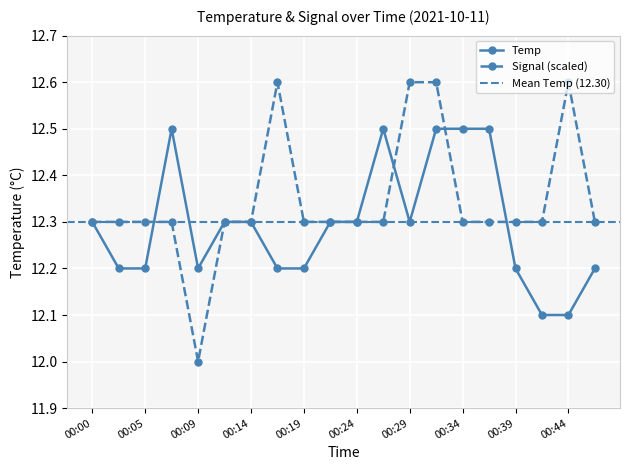

Rank the categories by value from lowest to highest.

00:41, 00:44, 00:02, 00:05, 00:09, 00:17, 00:19, 00:39, 00:46, 00:00, 00:12, 00:14, 00:22, 00:24, 00:29, 00:07, 00:27, 00:31, 00:34, 00:36